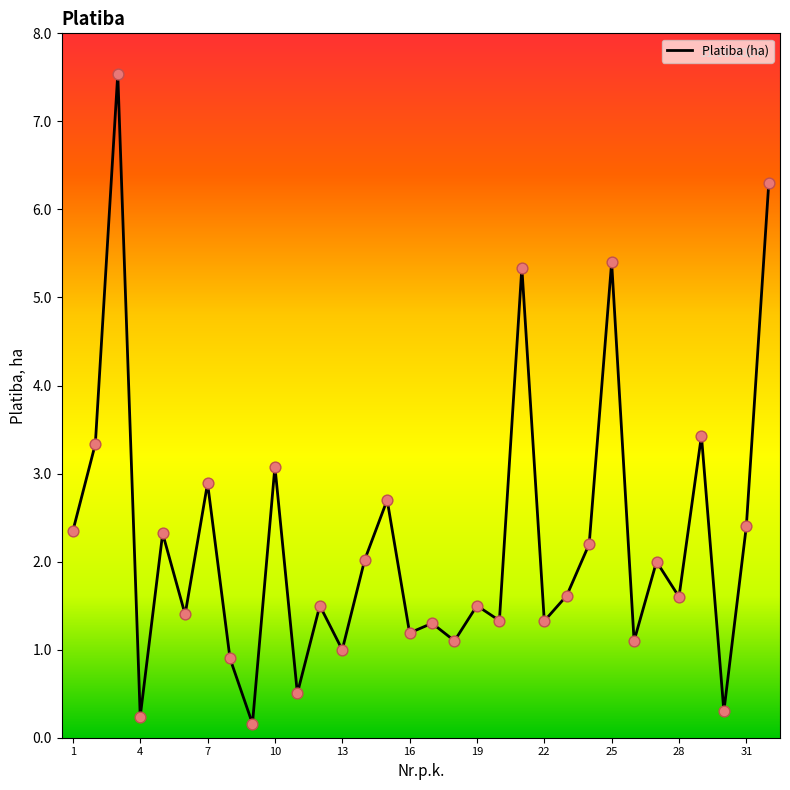

What is the greatest value displayed?

7.5